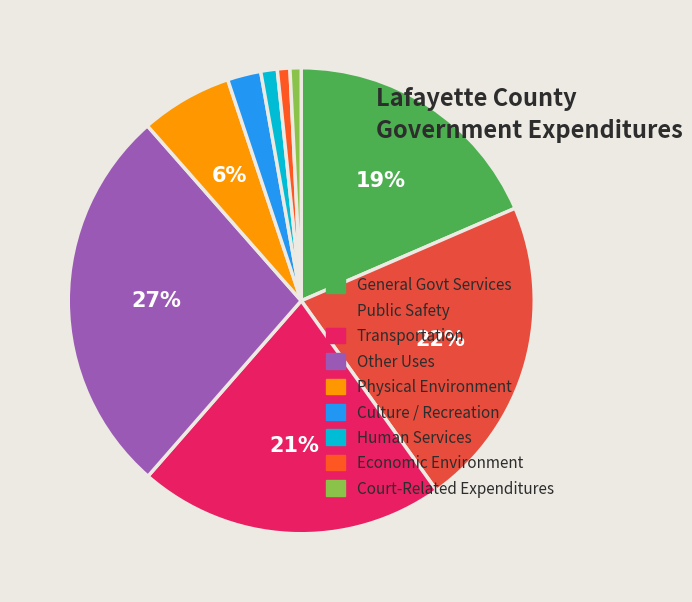

What is the ratio of the value at Public Safety to the value at Other Uses?

0.8